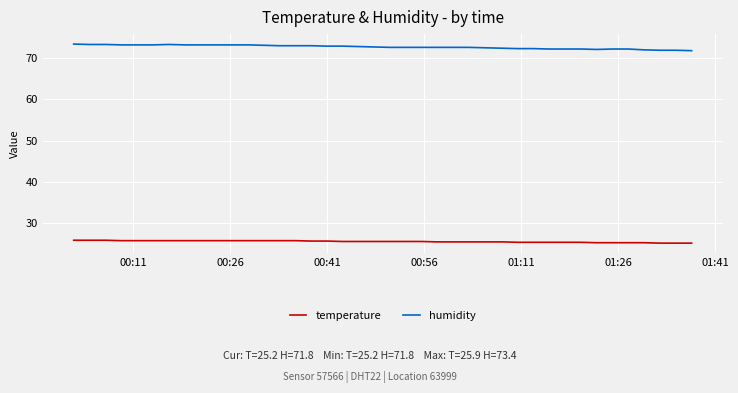

List the series in order of their peak value, highest first.

humidity, temperature